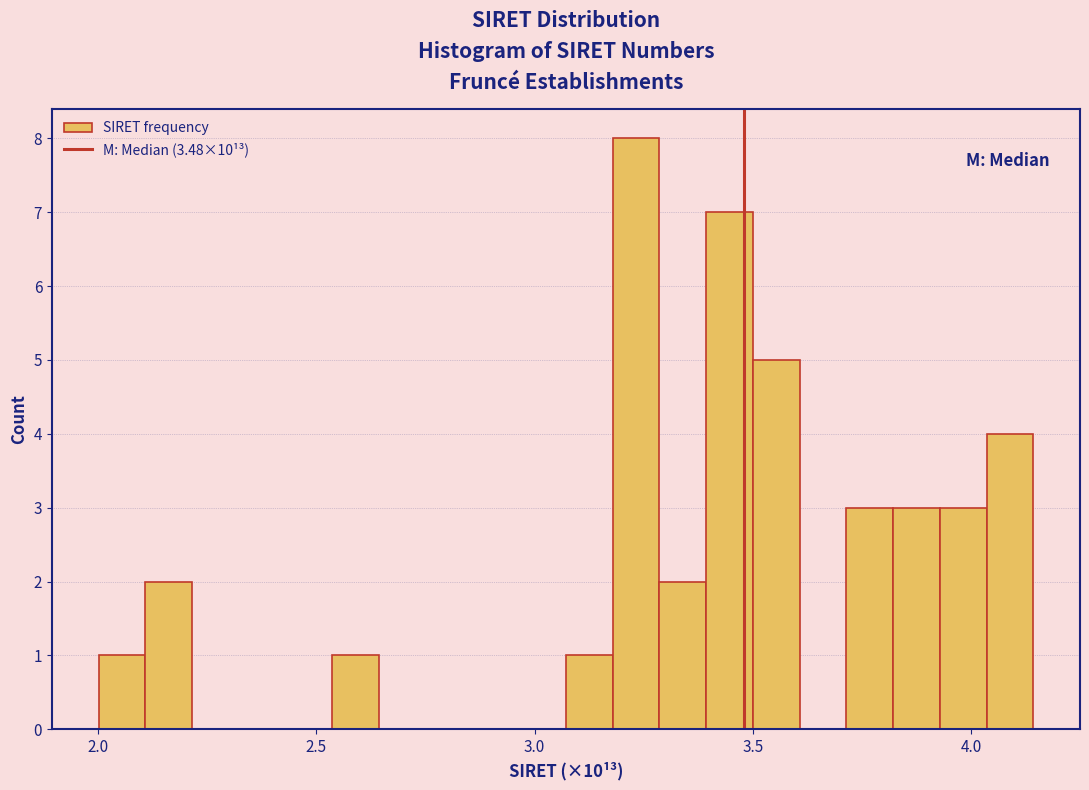

Read against the x-axis, roughly where is the centre of the tallest bar?

3.25